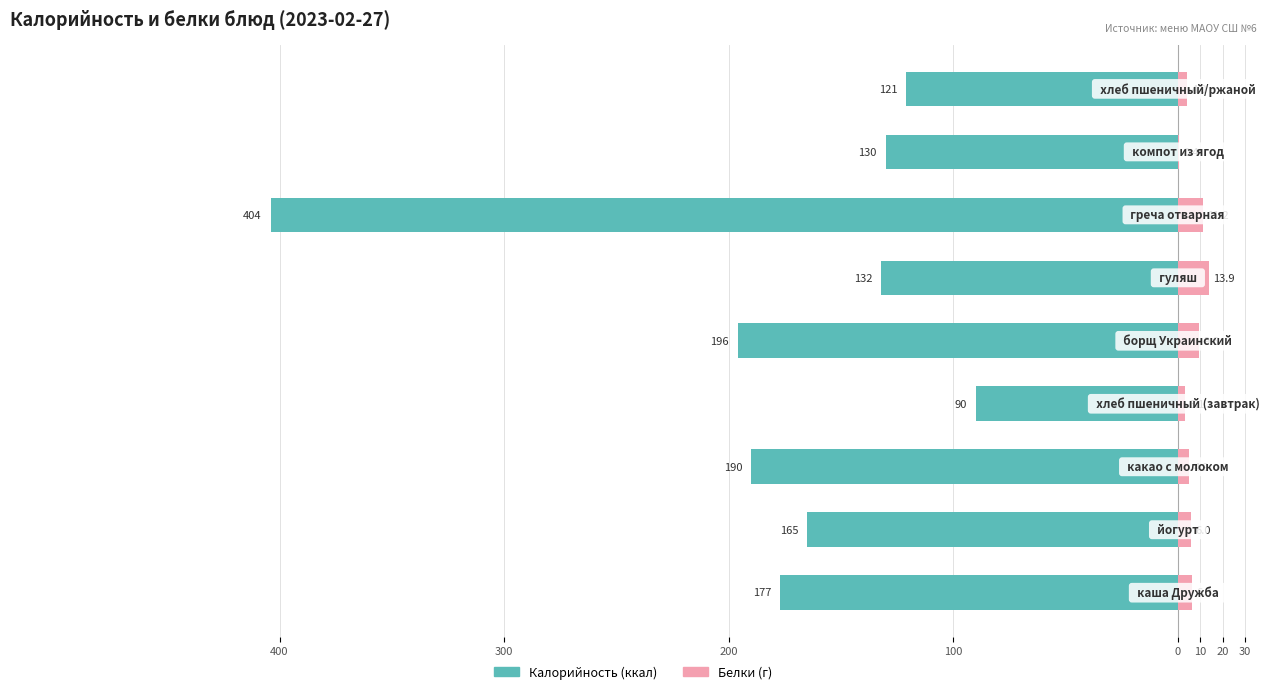

Reading right to left, what are all the values shown in this chart?

Калорийность: -121.0	-130.0	-404.0	-132.0	-196.0	-90.0	-190.0	-165.0	-177.0
Белки (г): 4.0	0.4	11.2	13.9	9.6	3.1	4.9	6.0	6.3